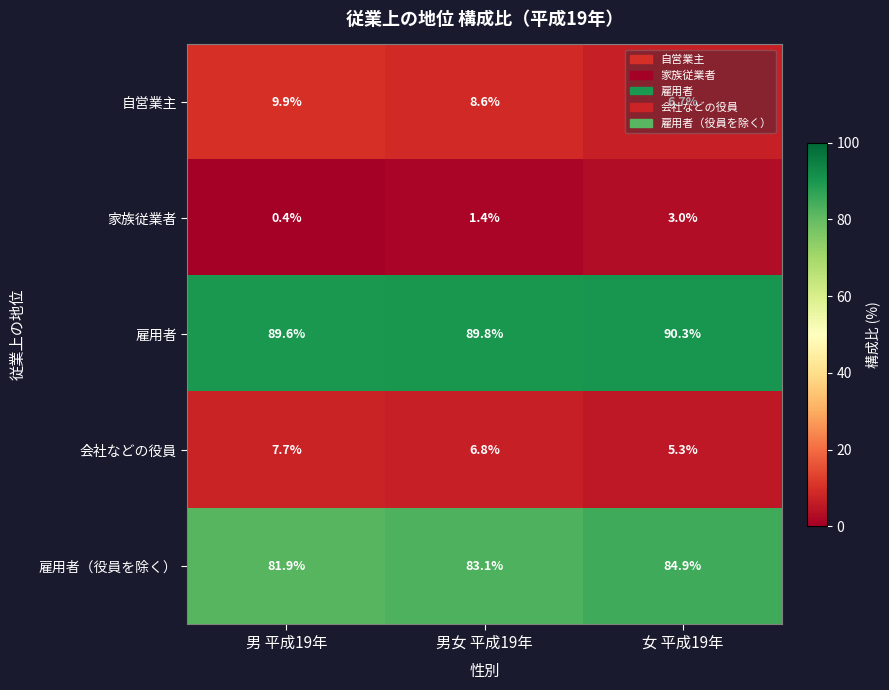

What is the average value of the 雇用者（役員を除く） series?

83.3